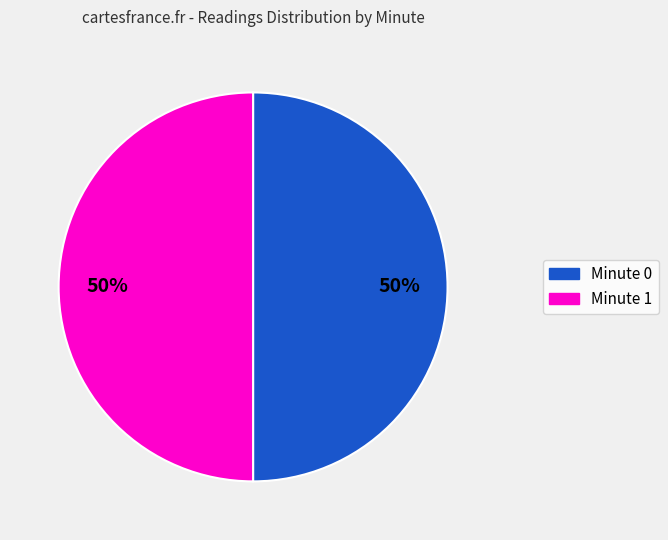

Count the number of slices in the pie.

2